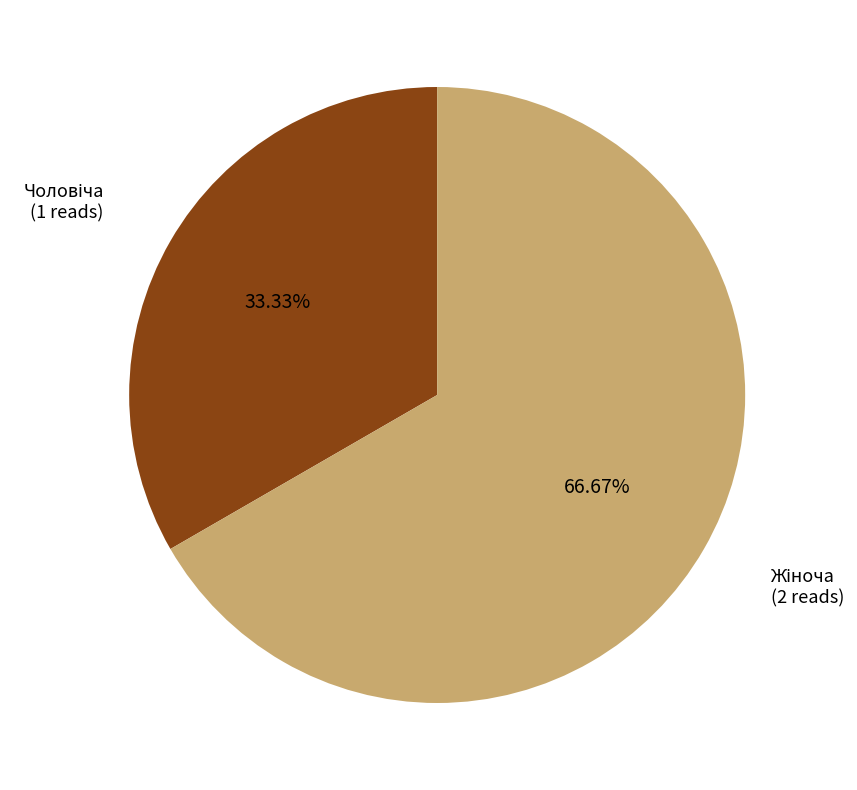

Does any single category account for the majority?

Yes